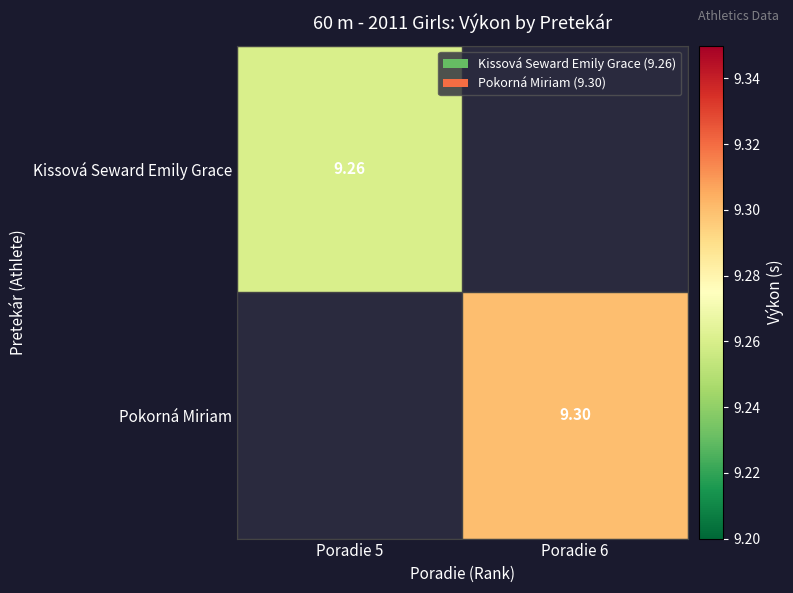

Is the value of Pokorná Miriam at Poradie 5 greater than the value of Kissová Seward Emily Grace at Poradie 5?

No